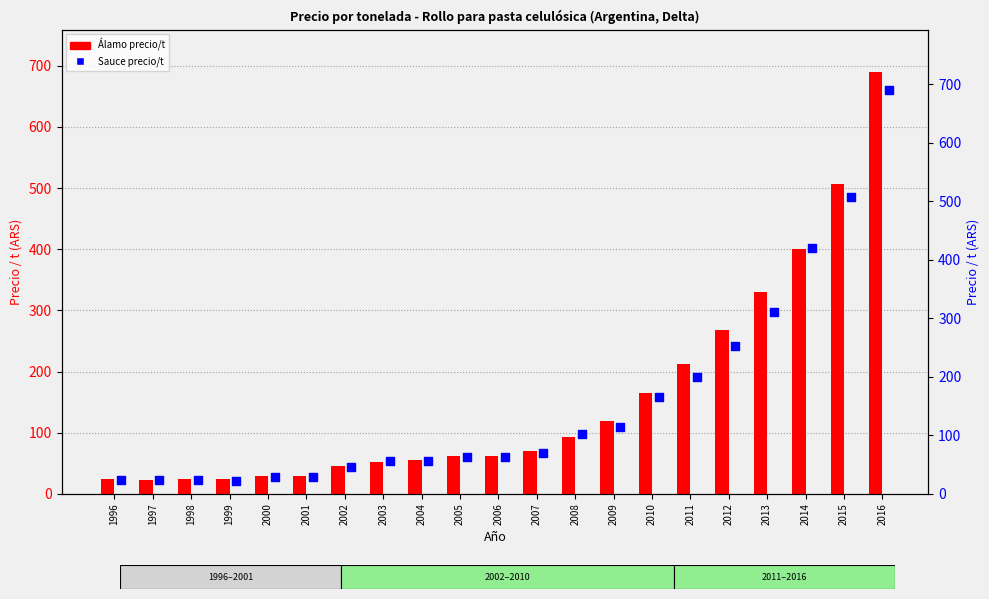

Which series contains the highest Y value?

Álamo